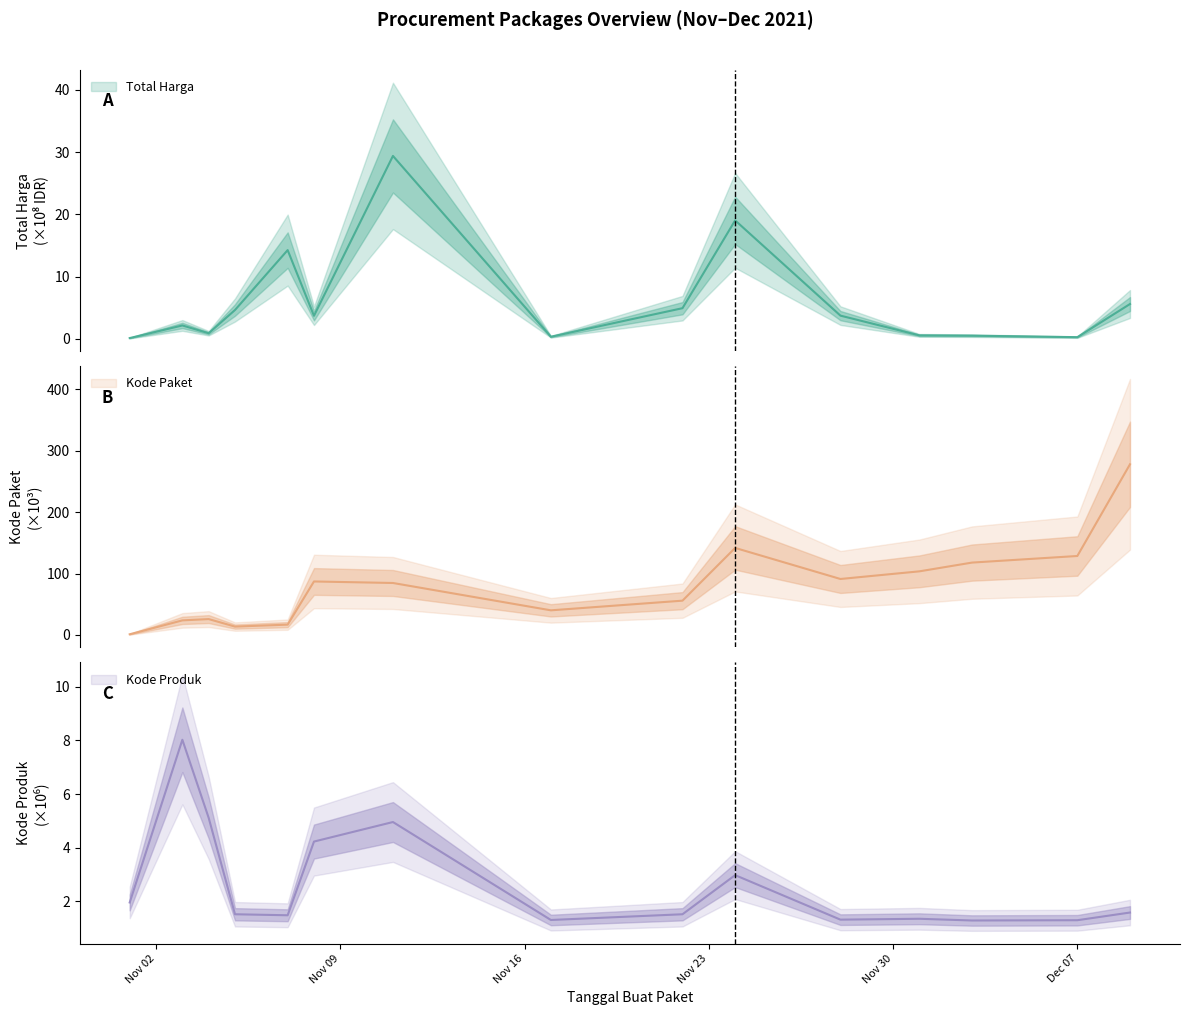

True or false: Total Harga (M) has a value of 0.9 at 2021-11-04.

True